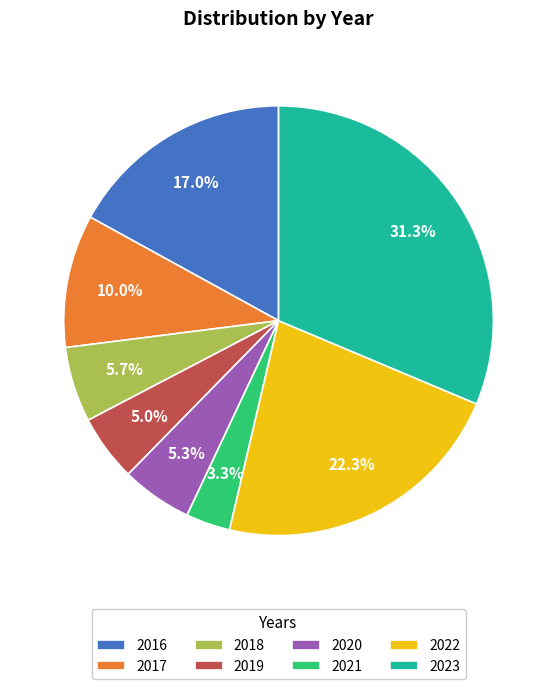

Is 2023 the majority of the pie?

No